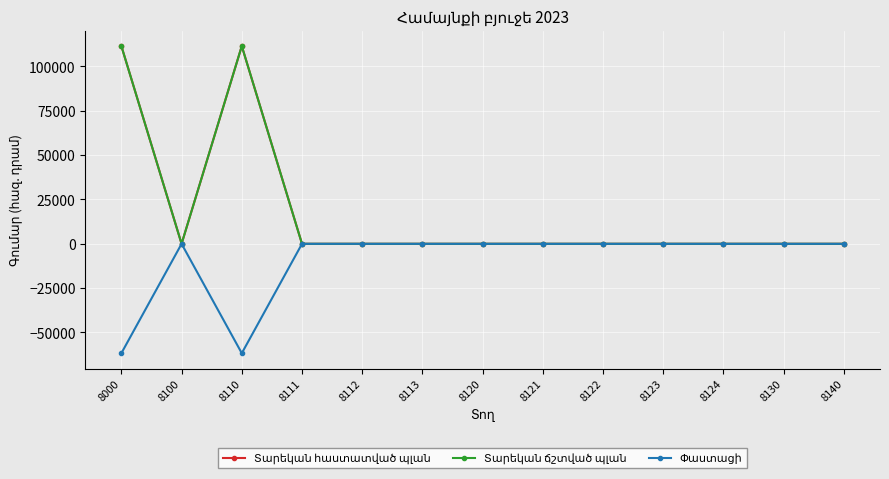

Reading right to left, extract all data points from this chart.

Տարեկան հաստատված պլան: 8140=0.0	8130=0.0	8124=0.0	8123=0.0	8122=0.0	8121=0.0	8120=0.0	8113=0.0	8112=0.0	8111=0.0	8110=111521.8	8100=0.0	8000=111521.8
Տարեկան ճշտված պլան: 8140=0.0	8130=0.0	8124=0.0	8123=0.0	8122=0.0	8121=0.0	8120=0.0	8113=0.0	8112=0.0	8111=0.0	8110=111521.8	8100=0.0	8000=111521.8
Փաստացի: 8140=0.0	8130=0.0	8124=0.0	8123=0.0	8122=0.0	8121=0.0	8120=0.0	8113=0.0	8112=0.0	8111=0.0	8110=-61693.3	8100=0.0	8000=-61693.3